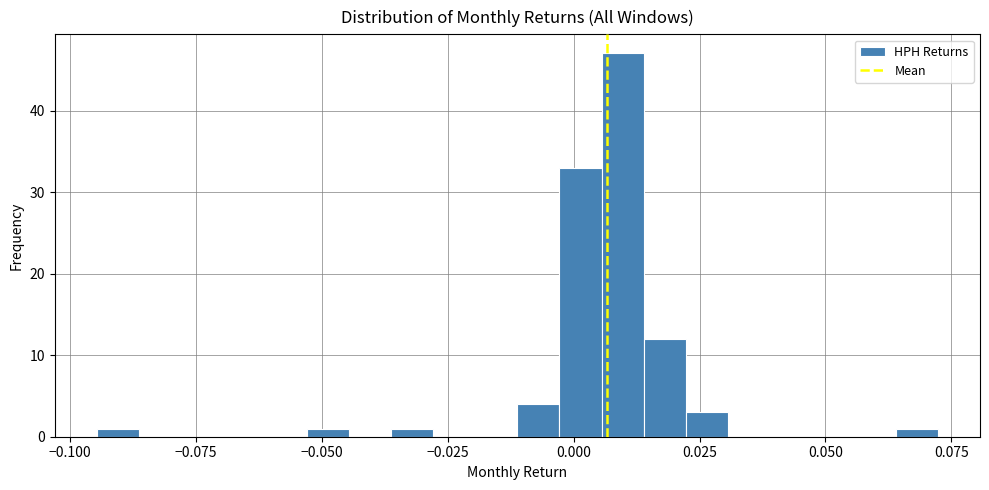

Around what value on the x-axis is the tallest bar? Give the approximate position of its centre, as read against the axis.

0.010